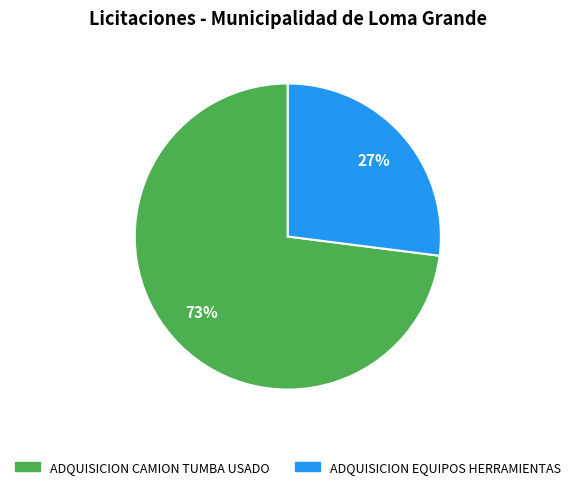

Which has a higher value, ADQUISICION EQUIPOS HERRAMIENTAS or ADQUISICION CAMION TUMBA USADO?

ADQUISICION CAMION TUMBA USADO